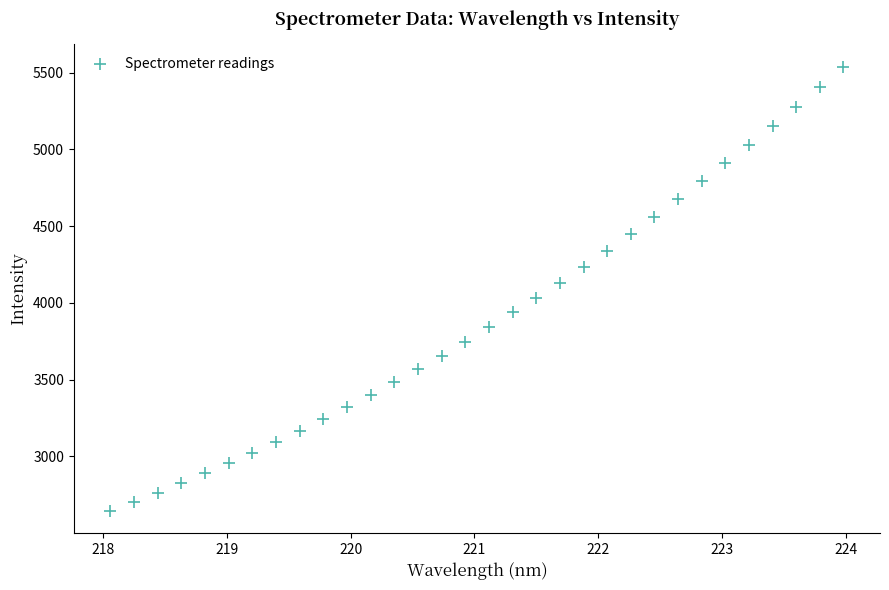

What is the range of X values (max minus min)?

5.9